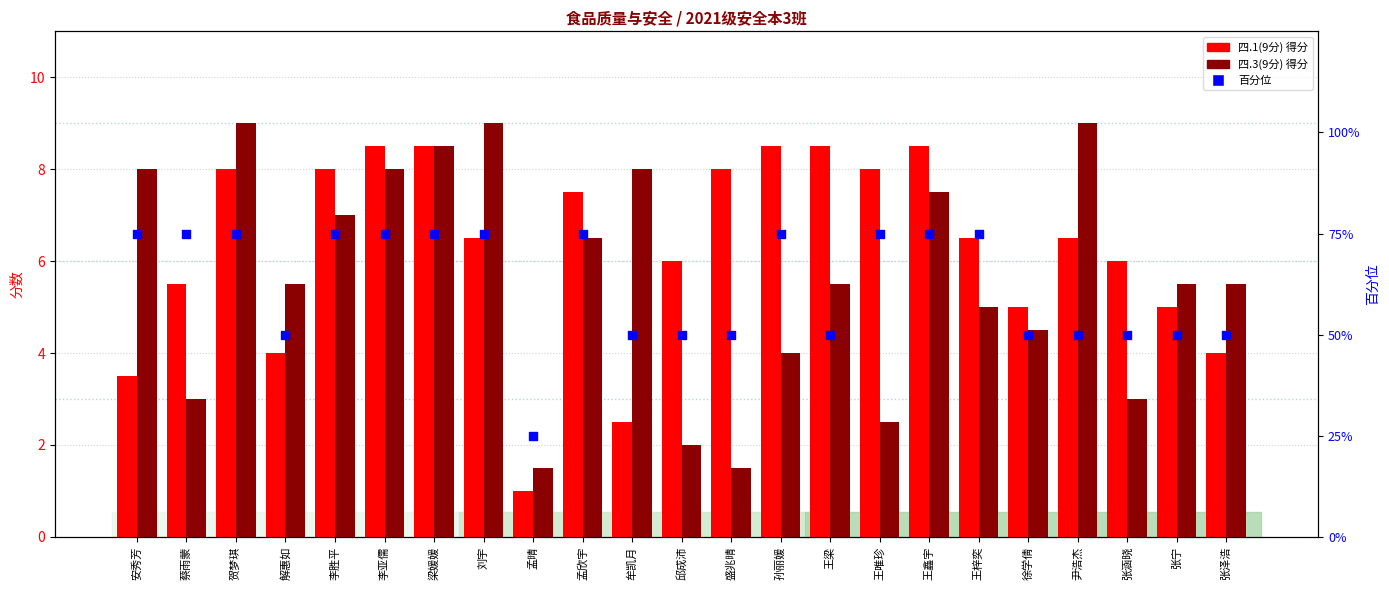

What is the total value across all series at 贺梦琪?

92.0